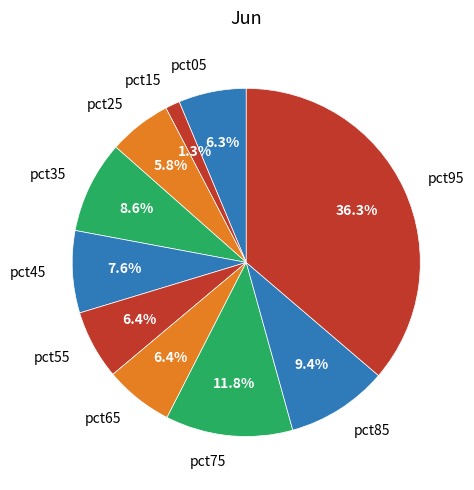

The pct65 slice represents 1% of the pie. True or false?

False